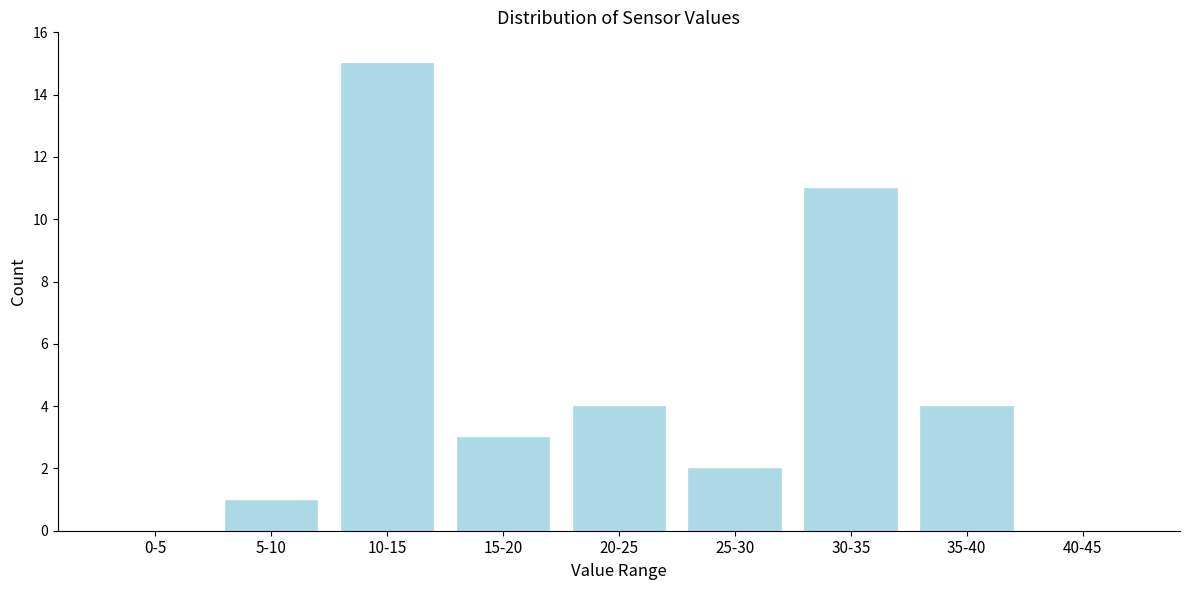

Reading left to right, extract all data points from this chart.

0-5=0	5-10=1	10-15=15	15-20=3	20-25=4	25-30=2	30-35=11	35-40=4	40-45=0